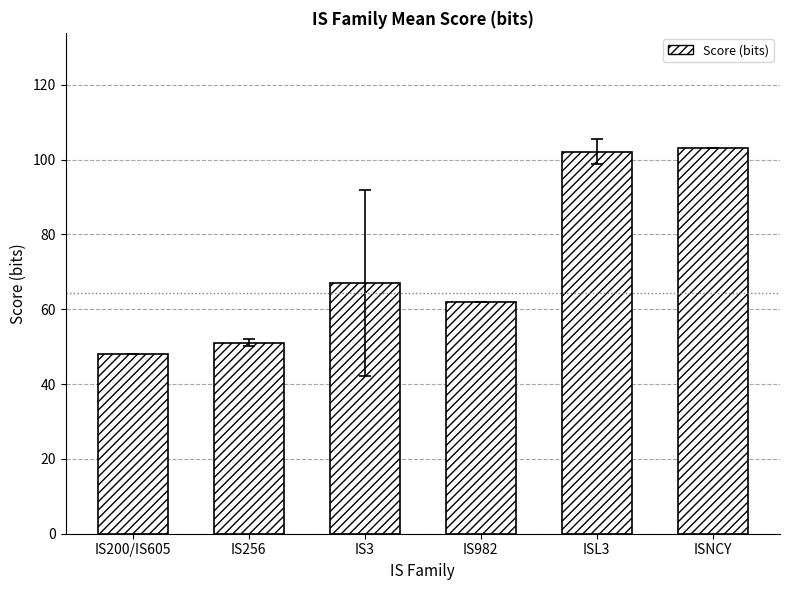

What is the sum of all values?

433.2